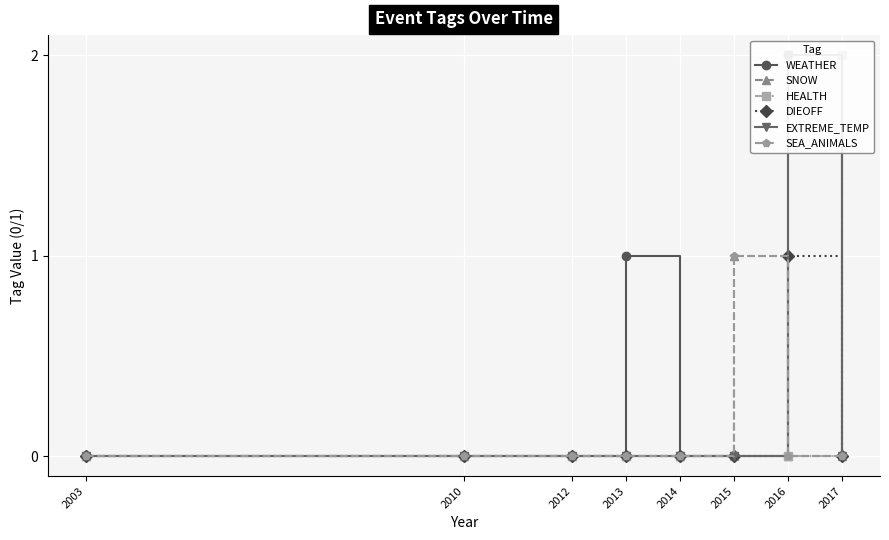

How many values in the DIEOFF series exceed 0?

1